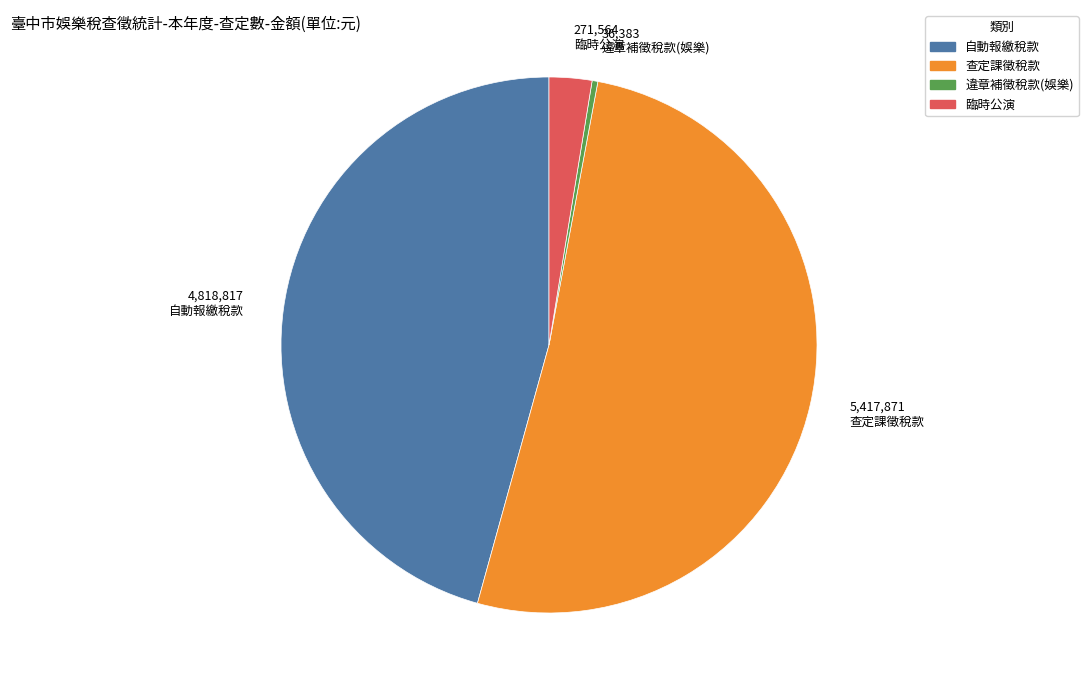

Which slice is the smallest?

違章補徵稅款(娛樂)